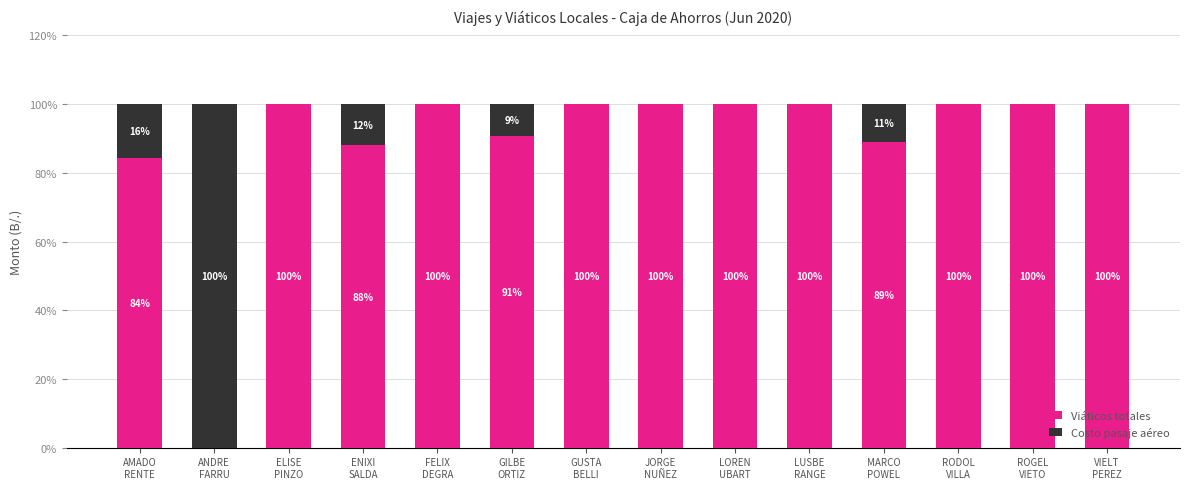

Are the bars horizontal?

No